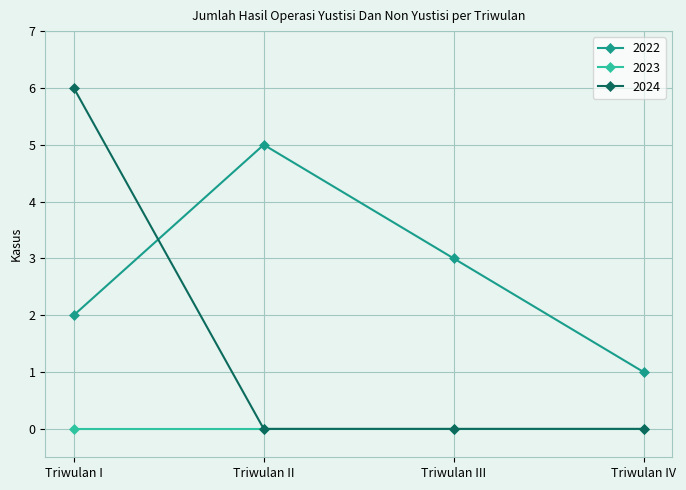

Which label corresponds to the largest value in the chart?

Triwulan I